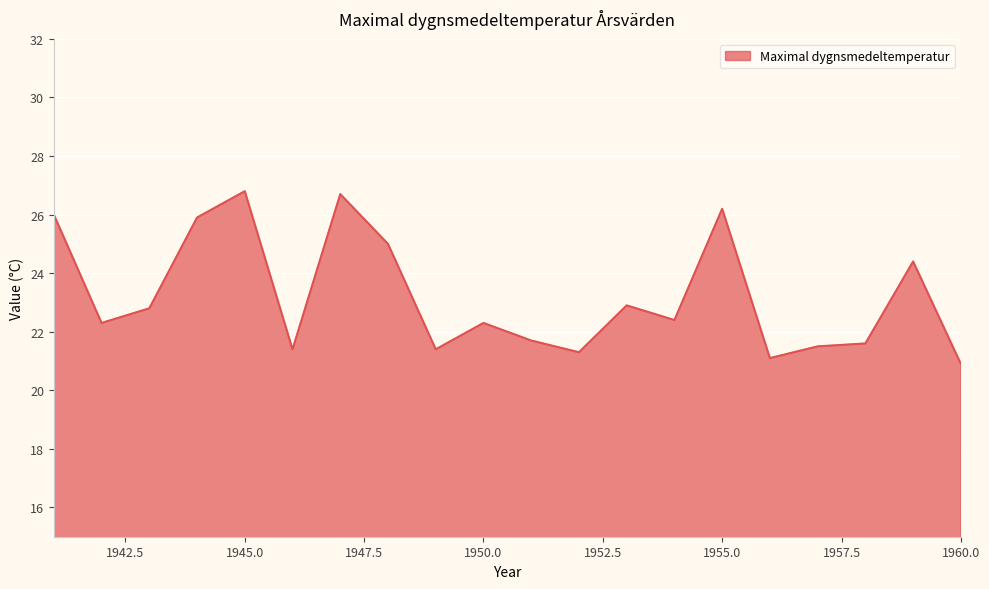

What is the minimum value shown in the chart?

20.9